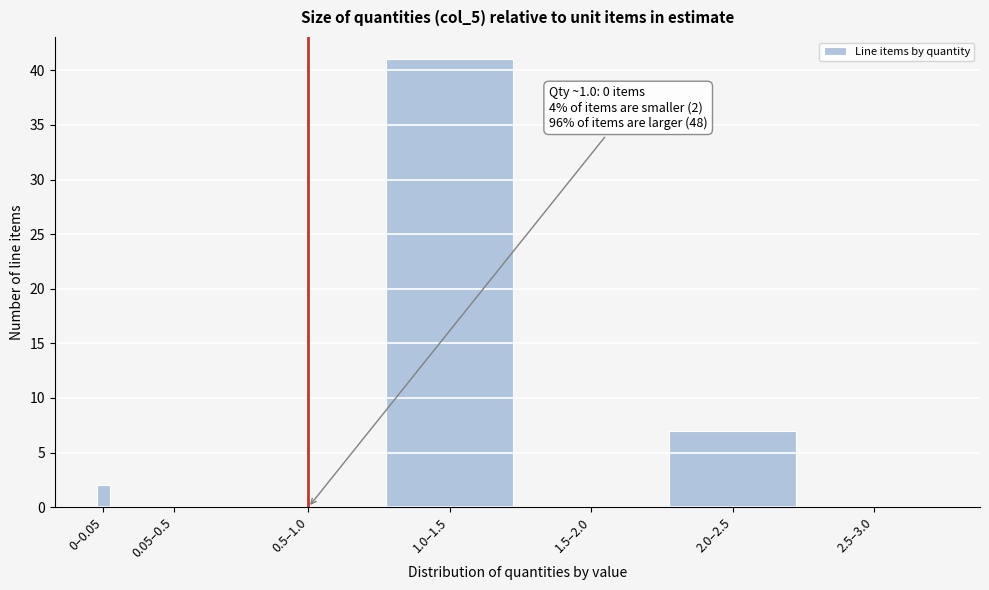

At which category does the chart reach its peak across all series?

1.0–1.5